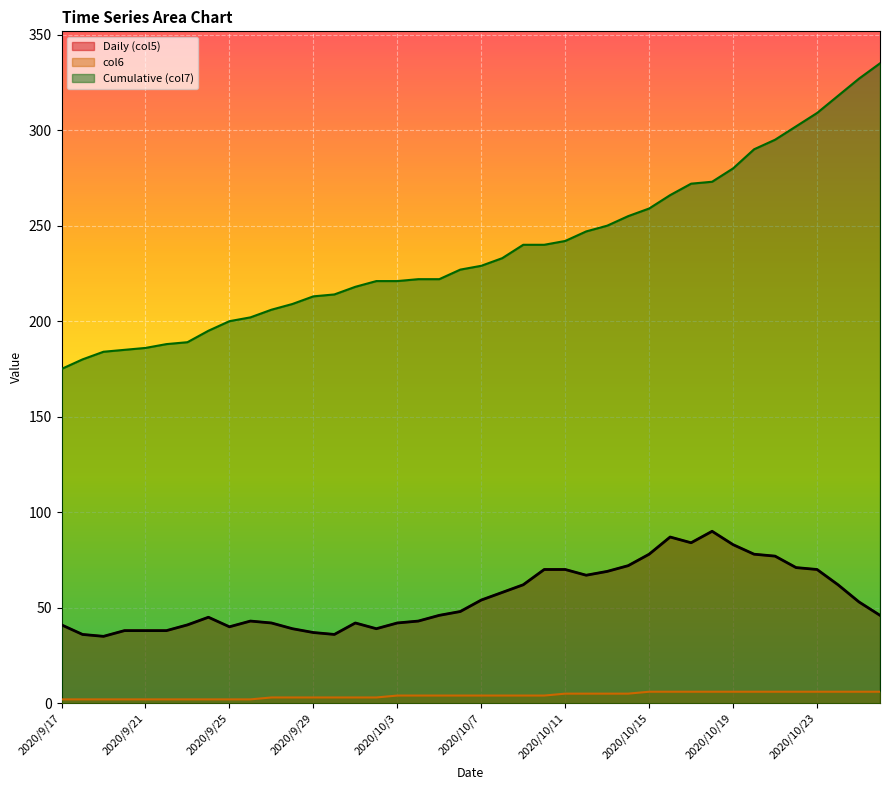

How many values in the Cumulative (col7) series are below 229?

20